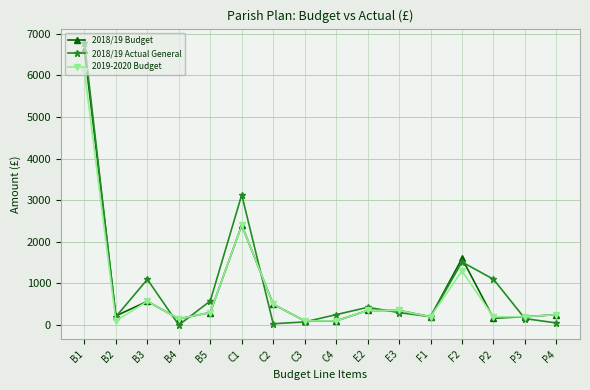

List the series in order of their peak value, lowest first.

2019-2020 Budget, 2018/19 Budget, 2018/19 Actual General